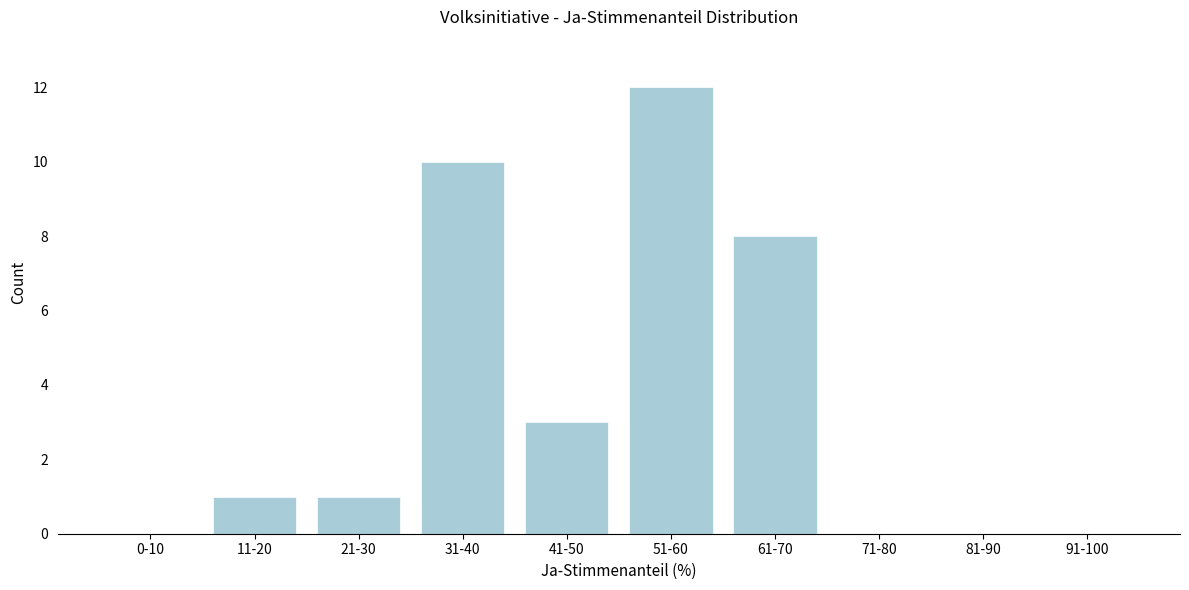

Reading left to right, extract all data points from this chart.

0-10=0	11-20=1	21-30=1	31-40=10	41-50=3	51-60=12	61-70=8	71-80=0	81-90=0	91-100=0